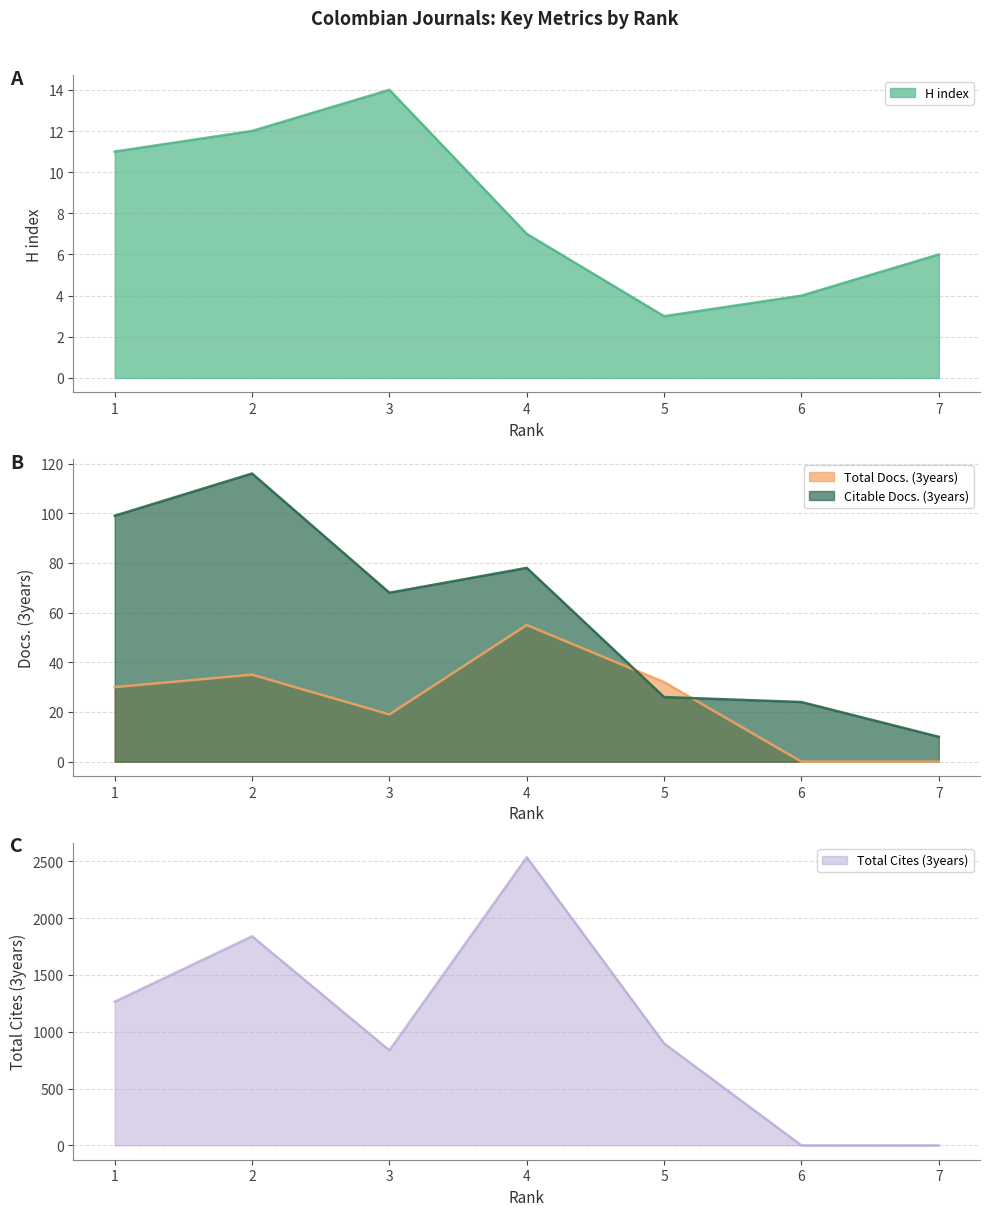

Reading left to right, transcribe all the data shown in this chart.

H index: 11	12	14	7	3	4	6
Total Docs. (3years): 30	35	19	55	32	0	0
Total Cites (3years): 1264	1840	836	2536	897	0	0
Citable Docs. (3years): 99	116	68	78	26	24	10